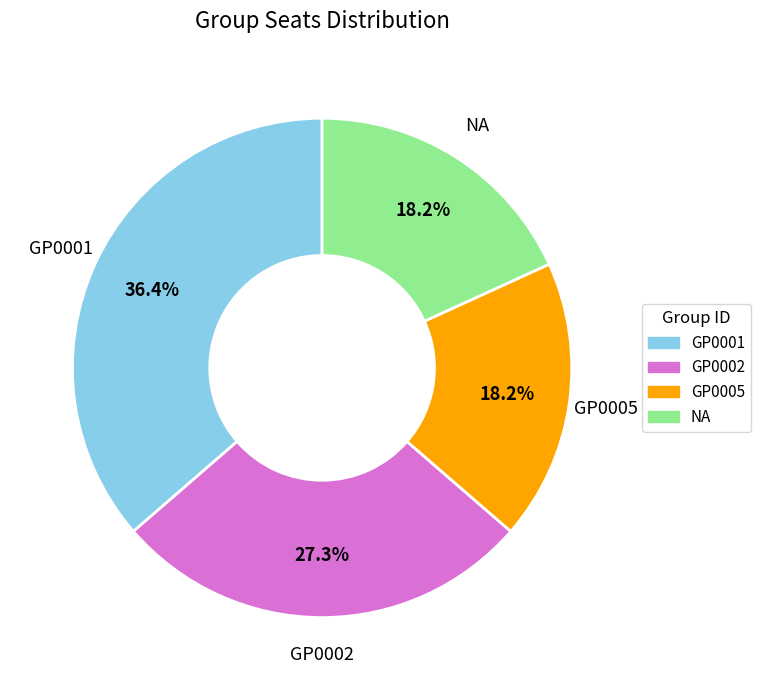

Which slice is the largest?

GP0001